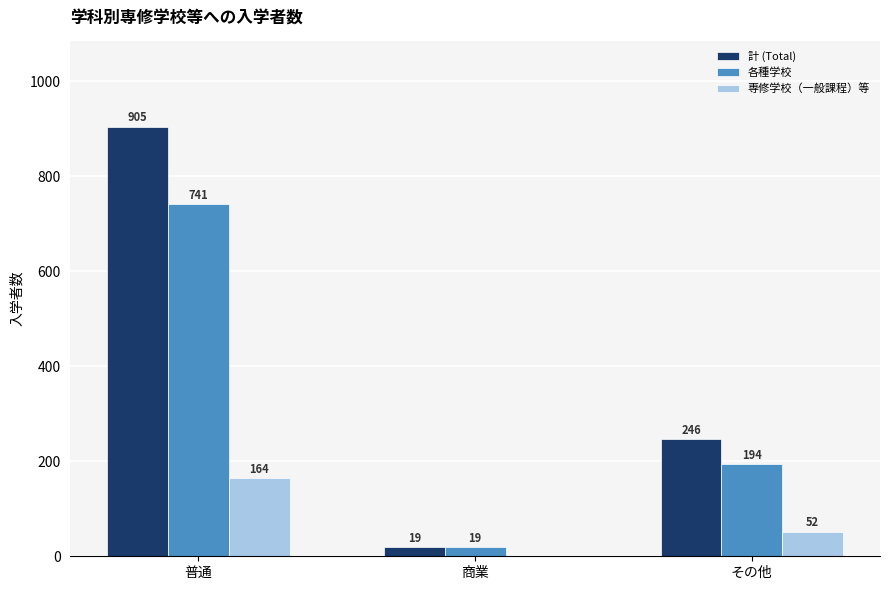

Are the bars grouped side by side (vs. stacked)?

Yes